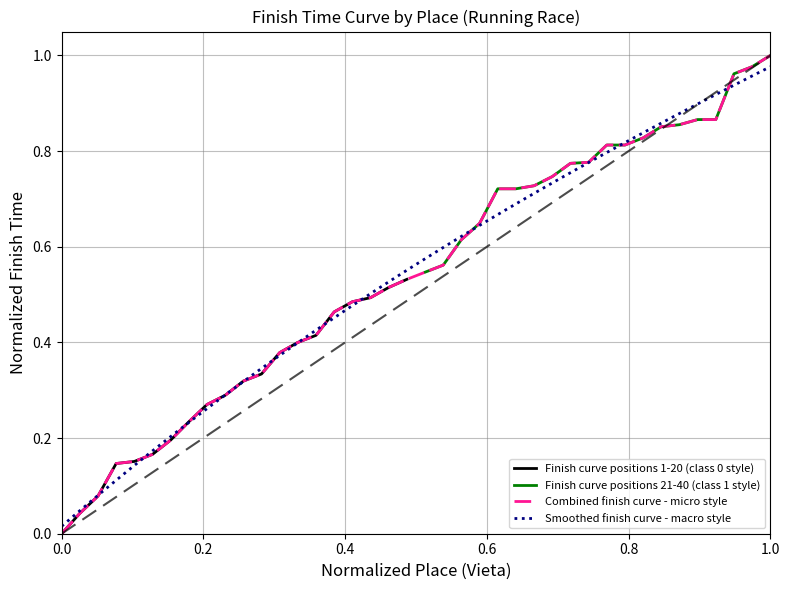

What is the value of the Finish minutes (21-40) point at the 2nd from the left?

0.6